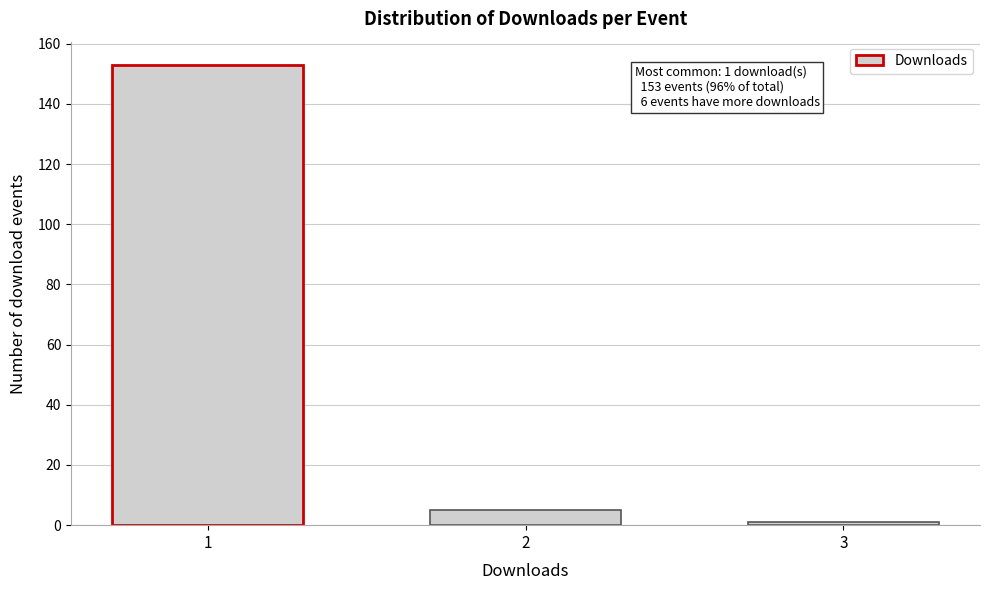

Reading left to right, list all the values displayed in this chart.

153	5	1